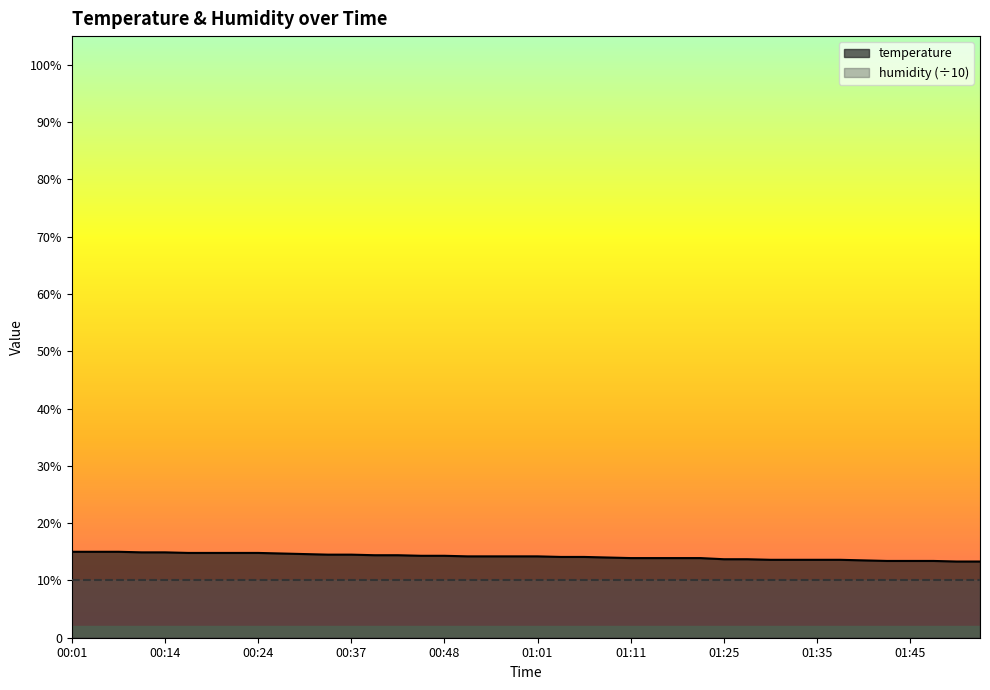

Reading left to right, what are all the values shown in this chart?

00:01=15.0	00:04=15.0	00:06=15.0	00:09=14.9	00:14=14.9	00:16=14.8	00:19=14.8	00:21=14.8	00:24=14.8	00:27=14.7	00:32=14.6	00:34=14.5	00:37=14.5	00:39=14.4	00:42=14.4	00:45=14.3	00:48=14.3	00:53=14.2	00:56=14.2	00:58=14.2	01:01=14.2	01:04=14.1	01:06=14.1	01:09=14.0	01:11=13.9	01:14=13.9	01:17=13.9	01:20=13.9	01:25=13.7	01:28=13.7	01:30=13.6	01:33=13.6	01:35=13.6	01:38=13.6	01:40=13.5	01:43=13.4	01:45=13.4	01:48=13.4	01:50=13.3	01:53=13.3